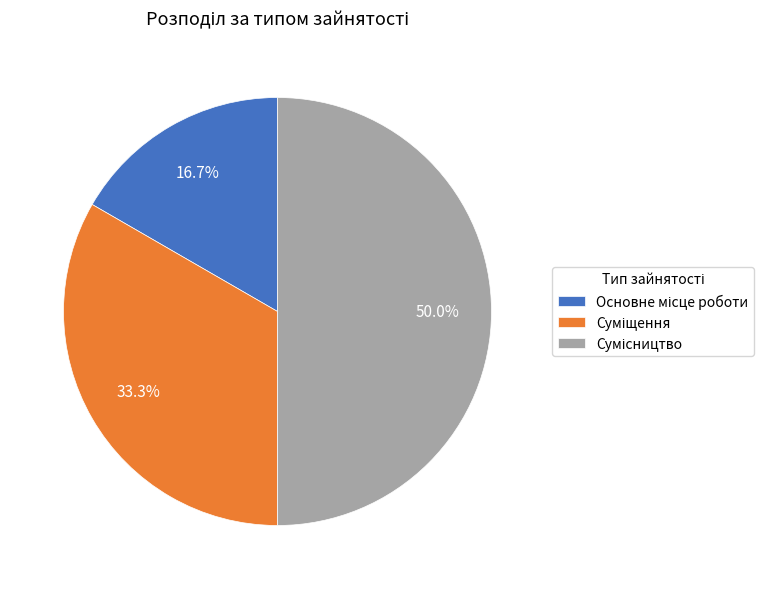

Count the number of slices in the pie.

3